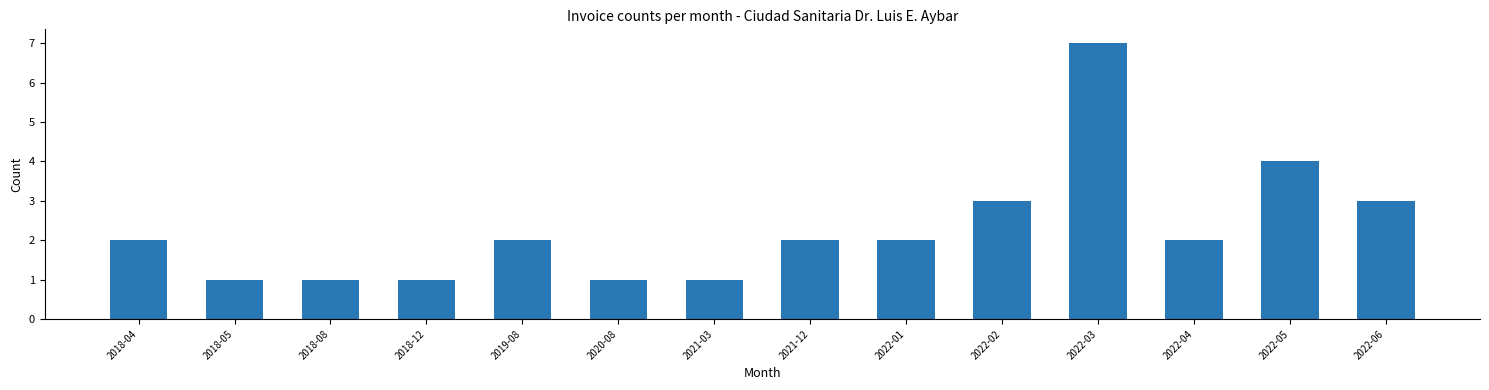

Reading left to right, transcribe all the data shown in this chart.

2018-04=2	2018-05=1	2018-08=1	2018-12=1	2019-08=2	2020-08=1	2021-03=1	2021-12=2	2022-01=2	2022-02=3	2022-03=7	2022-04=2	2022-05=4	2022-06=3